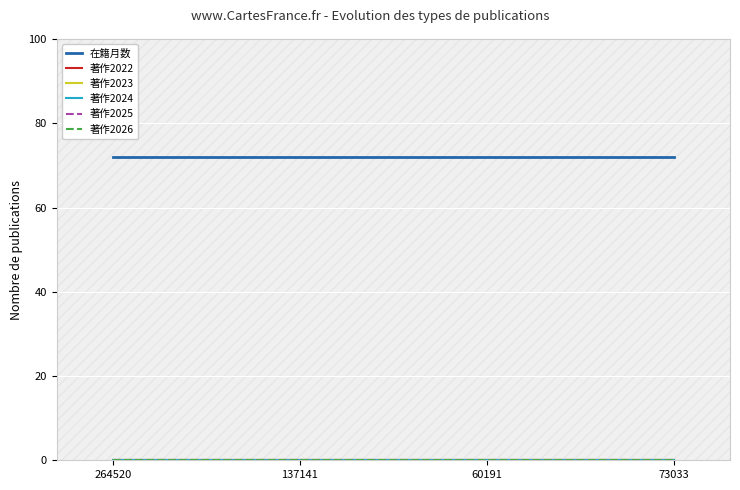

Reading left to right, transcribe all the data shown in this chart.

在籍月数: 72	72	72	72
著作2022: 0	0	0	0
著作2023: 0	0	0	0
著作2024: 0	0	0	0
著作2025: 0	0	0	0
著作2026: 0	0	0	0